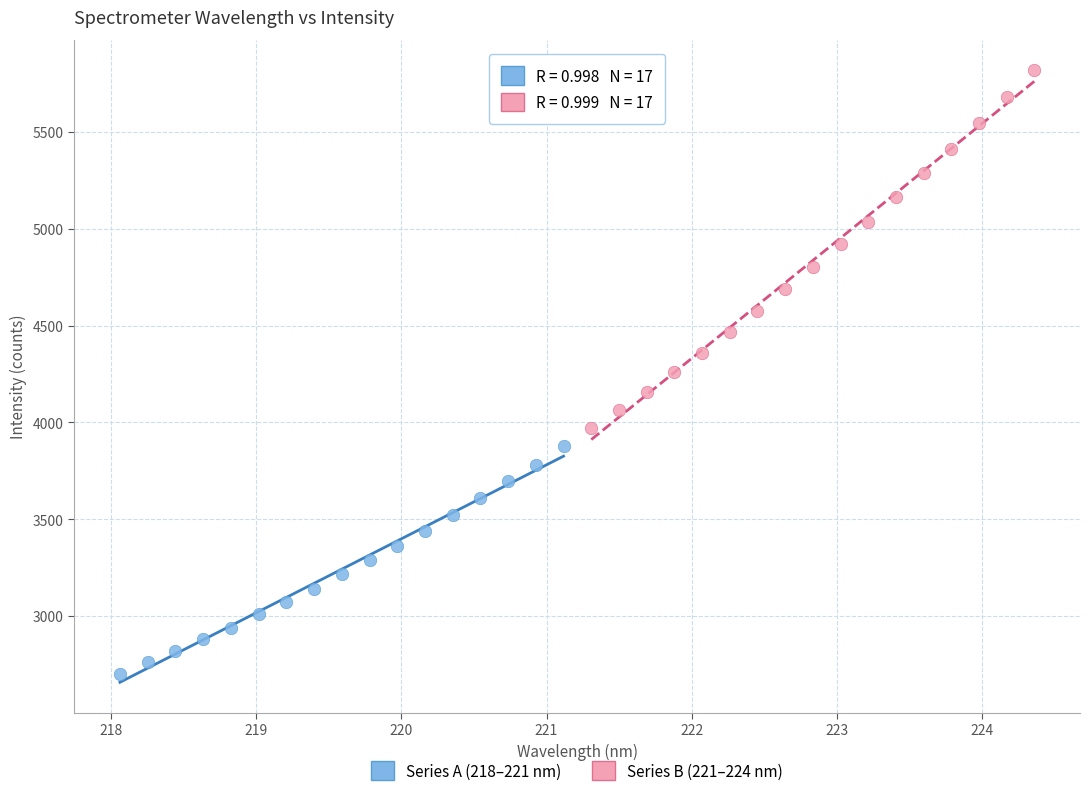

Which series reaches the minimum Y coordinate?

Series A (218–221 nm)